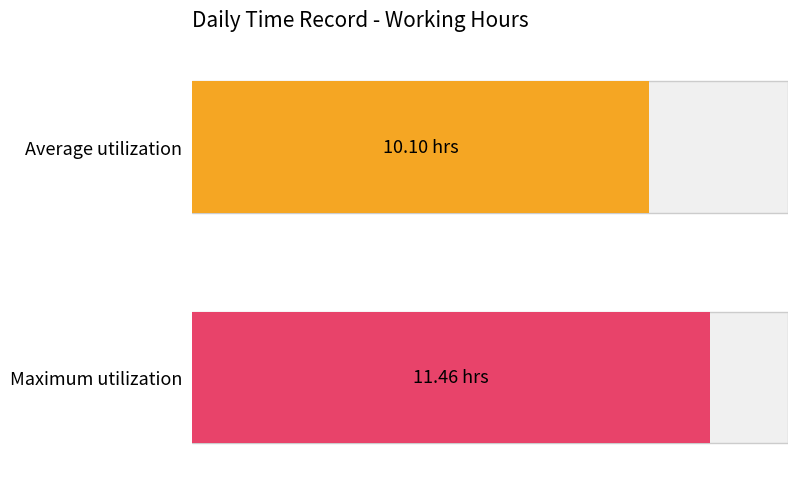

Is it true that the value at 5 is 16.1?

False